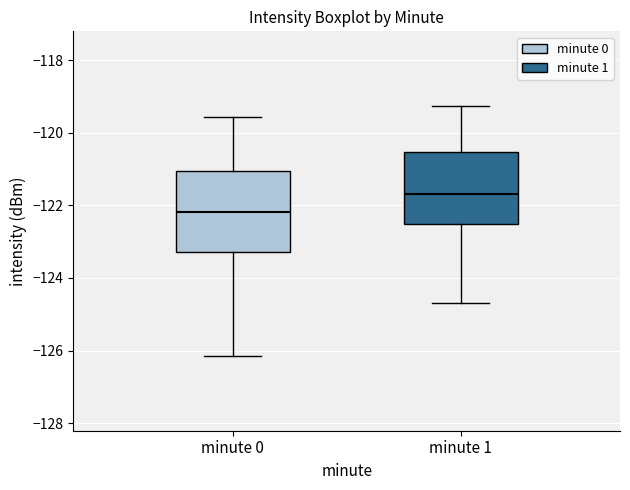

Where does the upper whisker of the box for minute 1 end on the y-axis? The values are not printed on the chart, so give them approximately, as read against the axis.

-119.2